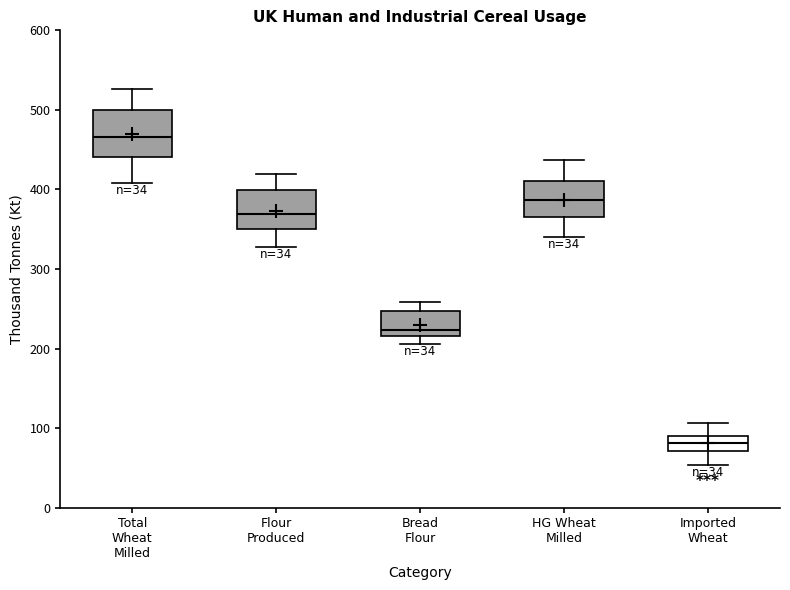

Which box is the tallest, from its lower edge to its upper edge?

Total Wheat Milled